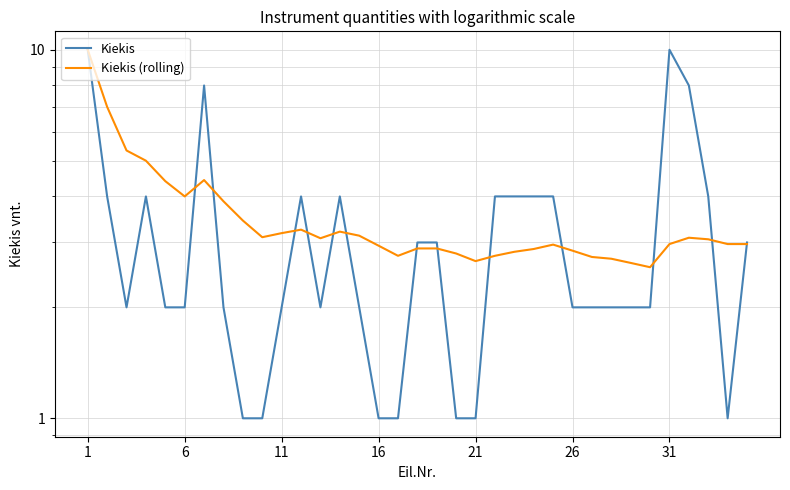

True or false: Kiekis (rolling) has more than 2 interior local peaks.

True